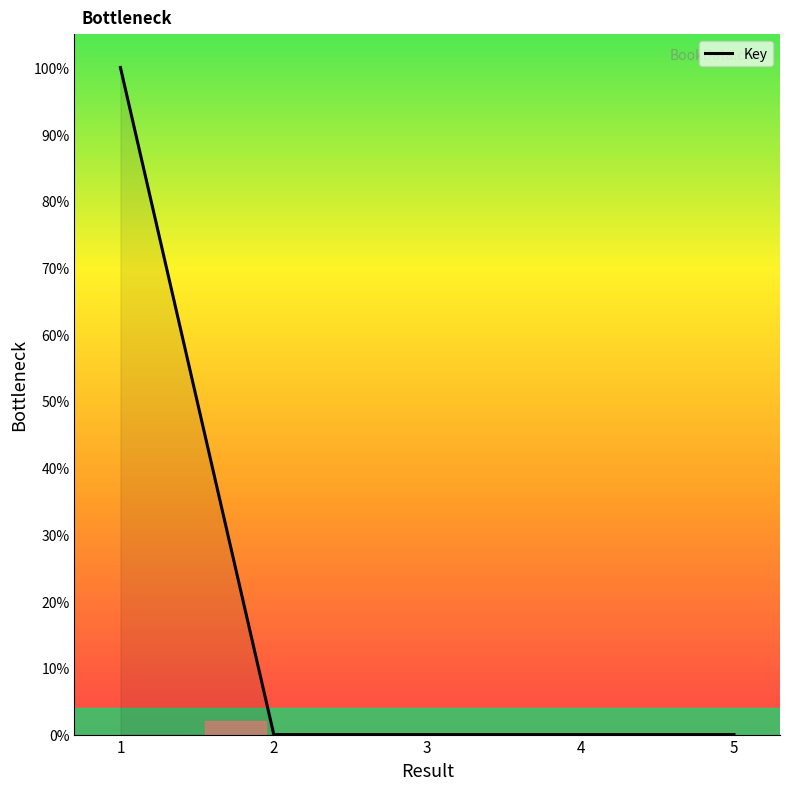

The value at 4 is 0.0. True or false?

True